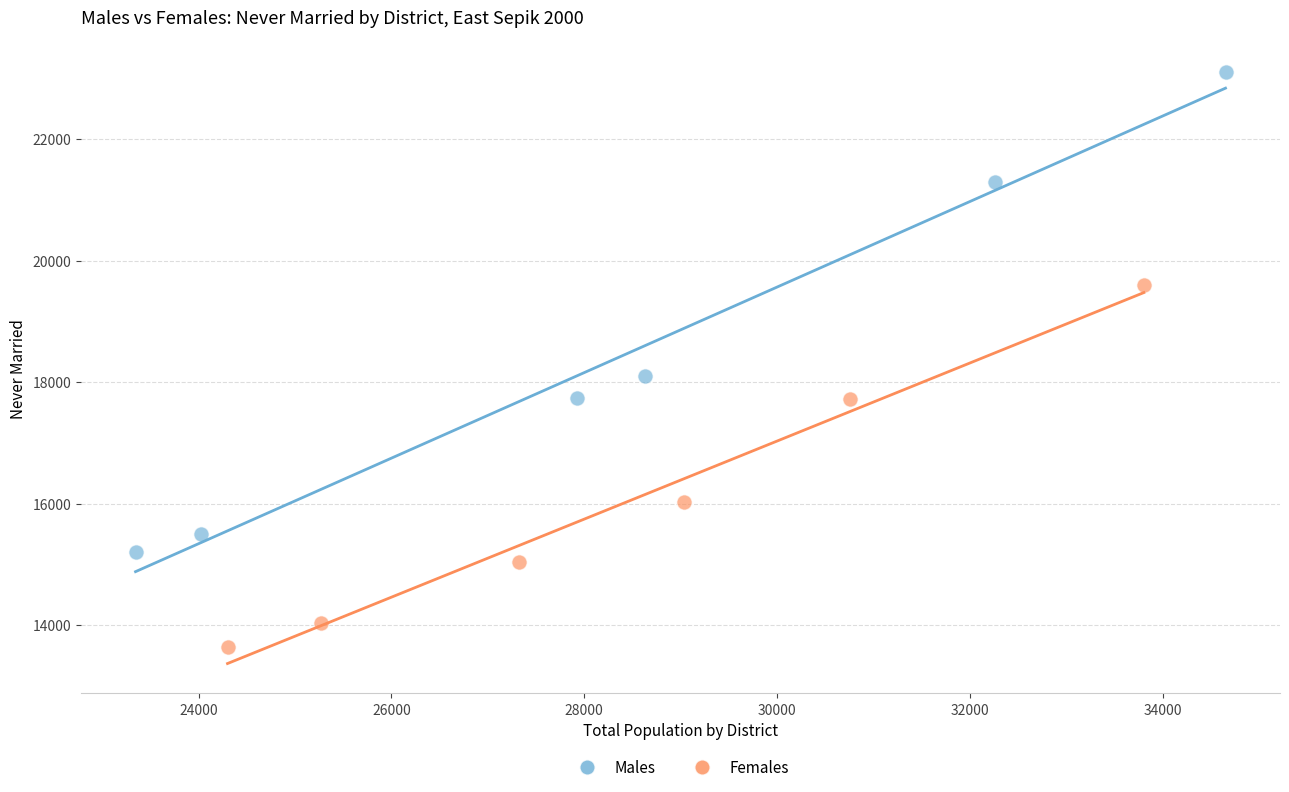

Which series contains the lowest Y value?

Females